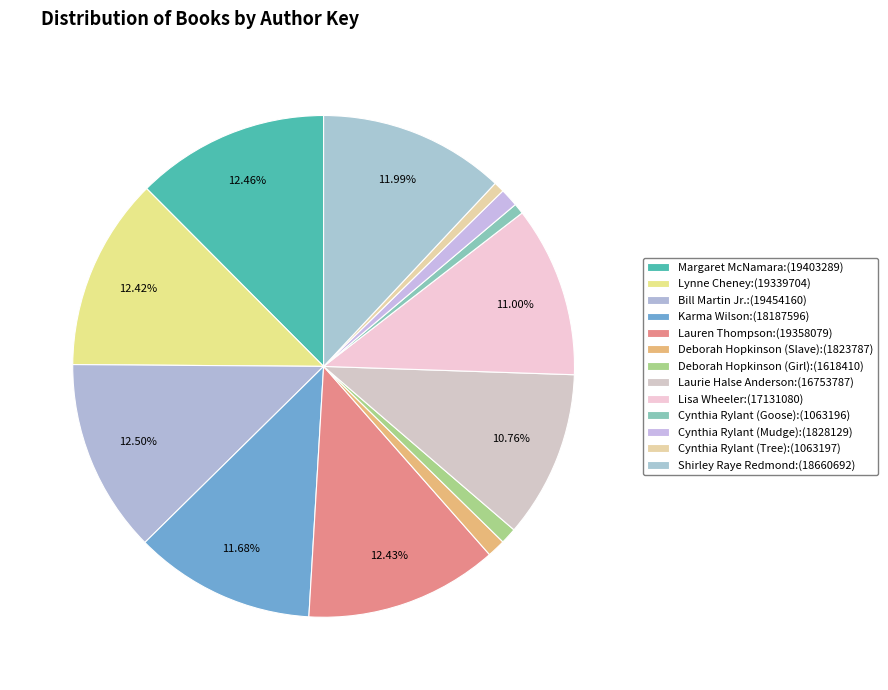

Does Cynthia Rylant (Tree) account for over 50% of the chart?

No